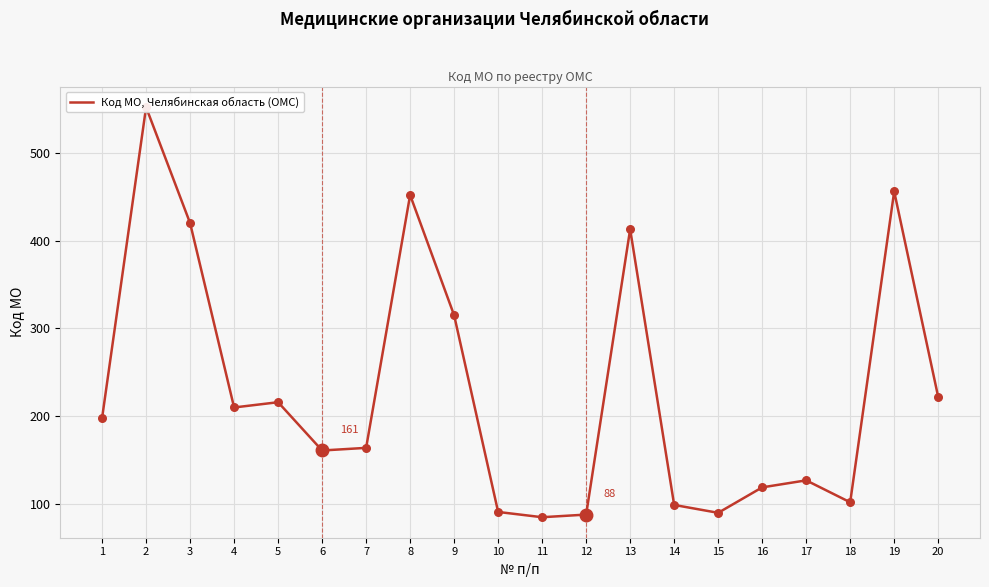

What is the ratio of the value at 4 to the value at 17?

1.7